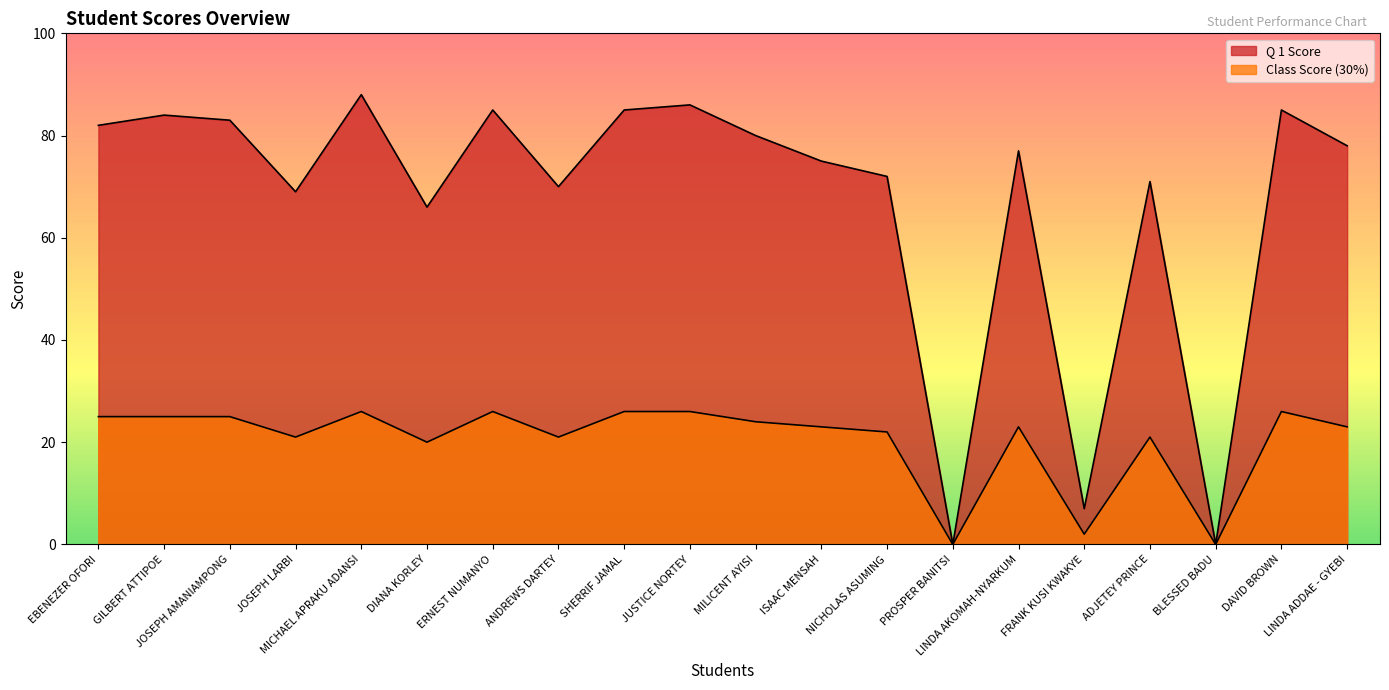

What is the value of the Class Score (30%) point at the 16th from the left?

2